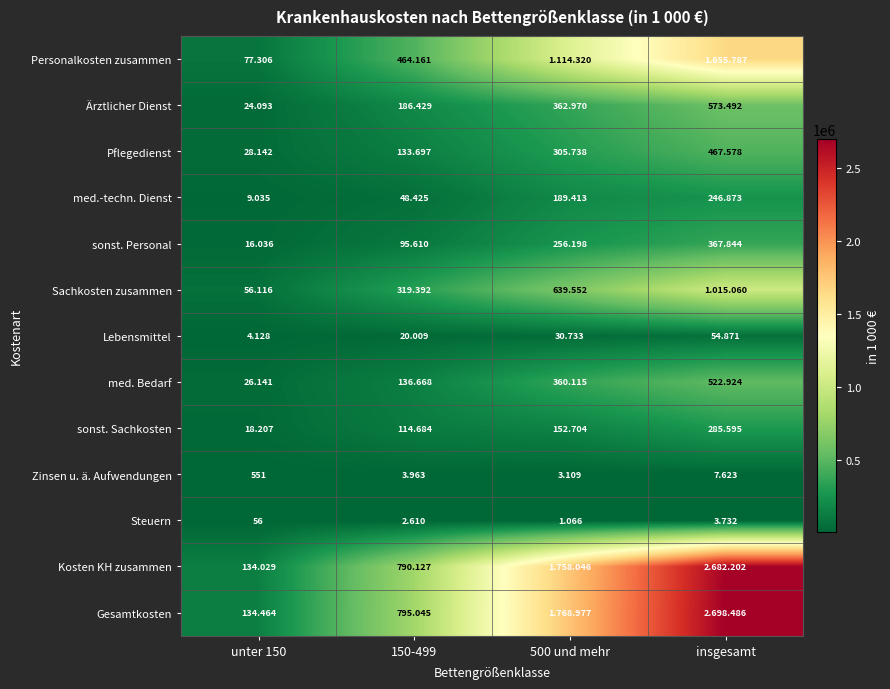

At which category is the sum across all series the highest?

insgesamt